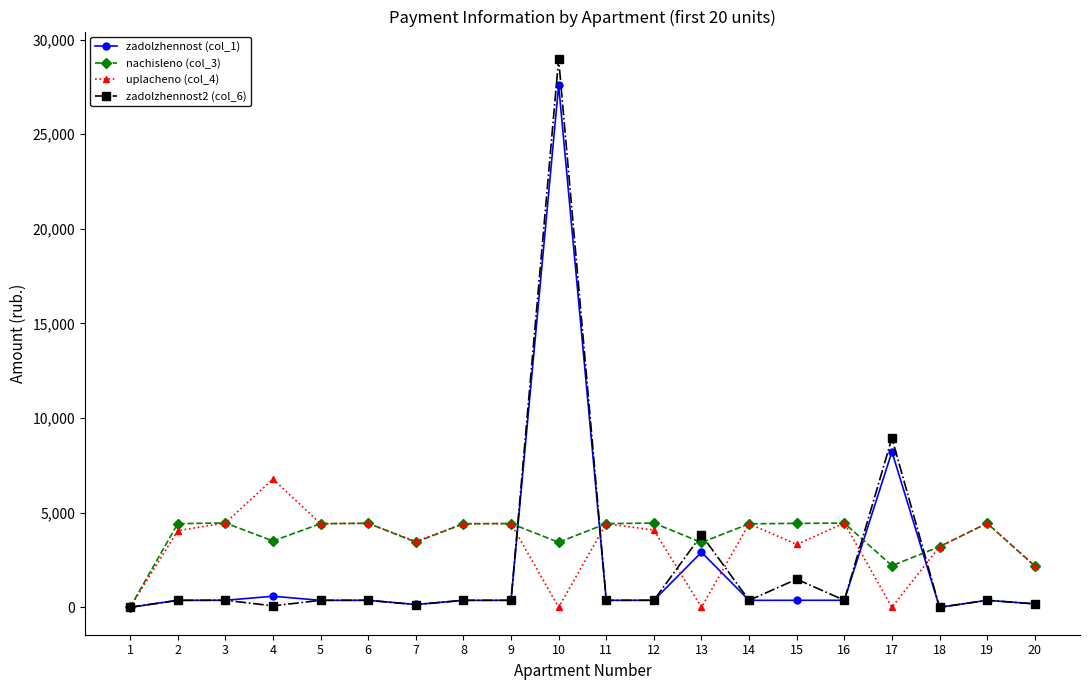

At which category is the sum across all series the highest?

10